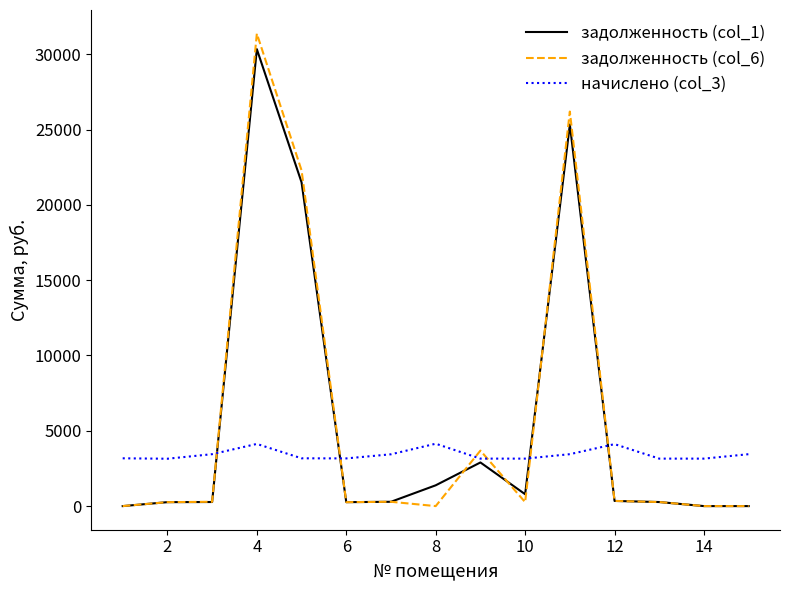

True or false: задолженность (col_1) and начислено (col_3) cross at least once.

True